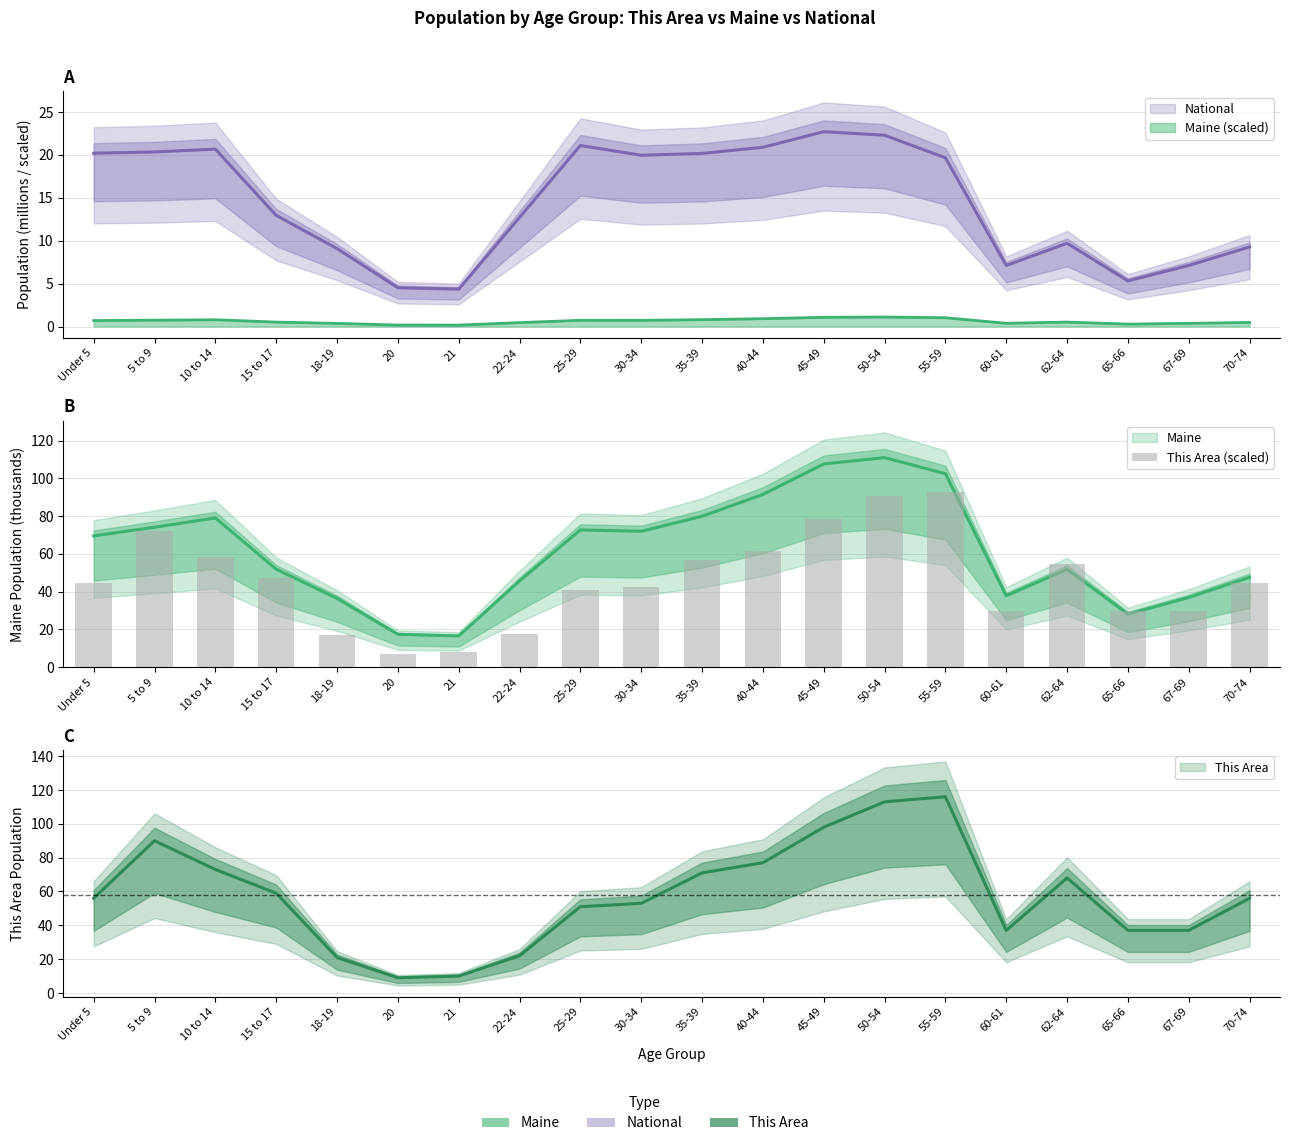

Reading left to right, extract all data points from this chart.

Under 5=44.8	5 to 9=72.0	10 to 14=58.4	15 to 17=47.2	18-19=16.8	20=7.2	21=8.0	22-24=17.6	25-29=40.8	30-34=42.4	35-39=56.8	40-44=61.6	45-49=78.4	50-54=90.4	55-59=92.8	60-61=29.6	62-64=54.4	65-66=29.6	67-69=29.6	70-74=44.8